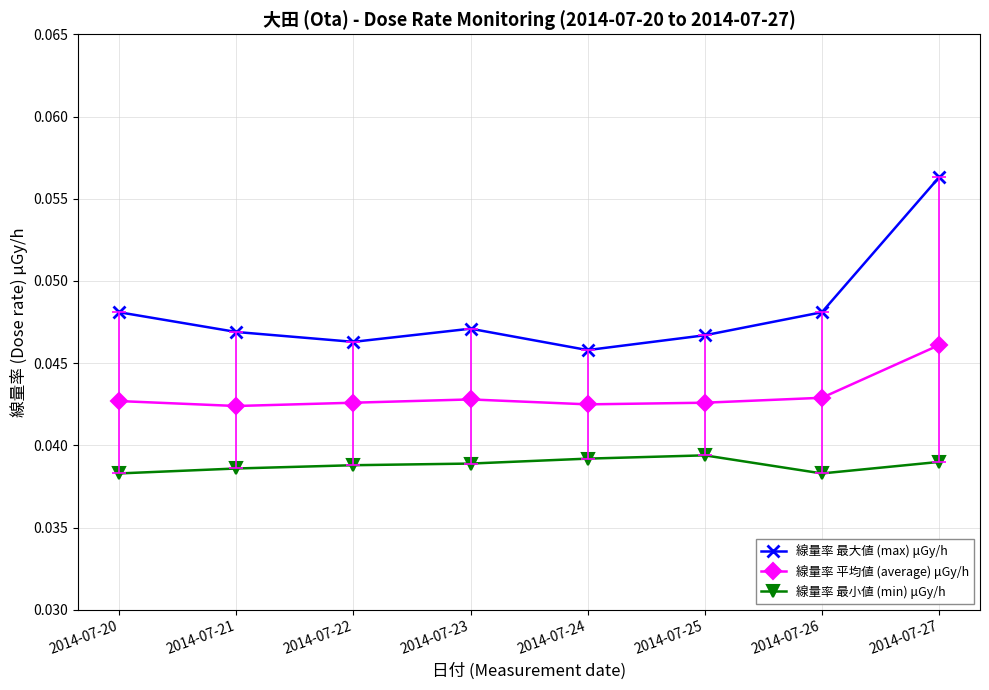

Is the value of 線量率 平均値 (average) μGy/h at 2014-07-20 greater than the value of 線量率 最小値 (min) μGy/h at 2014-07-27?

Yes